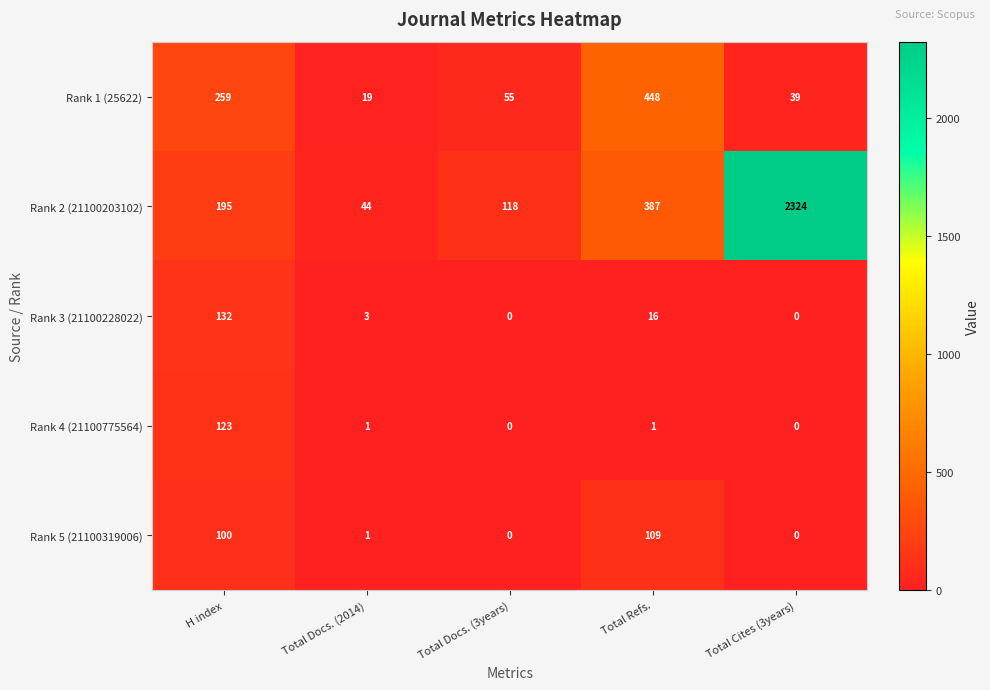

What is the difference between the second highest and second lowest values in the Rank 2 (21100203102) series?

269